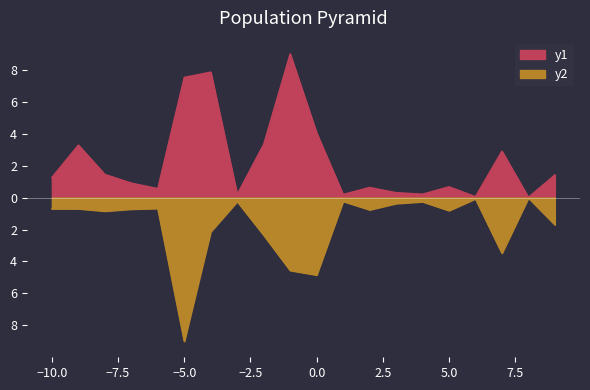

At 15, list the series in order from smallest to largest.

y2, y1